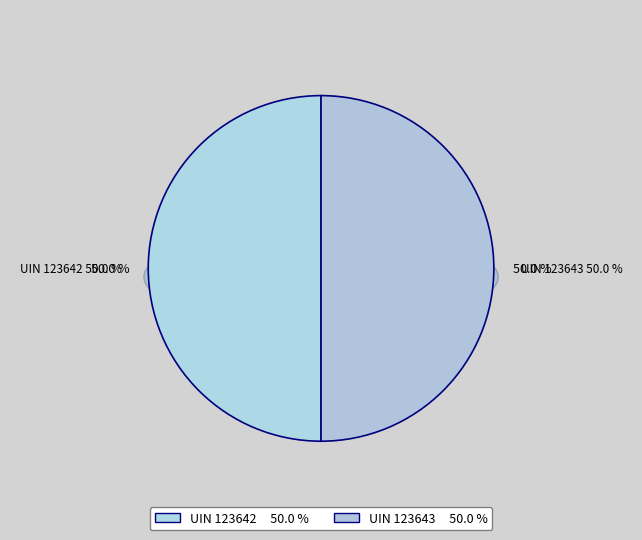

What percentage do 123642 and 123643 together represent?

100.0%